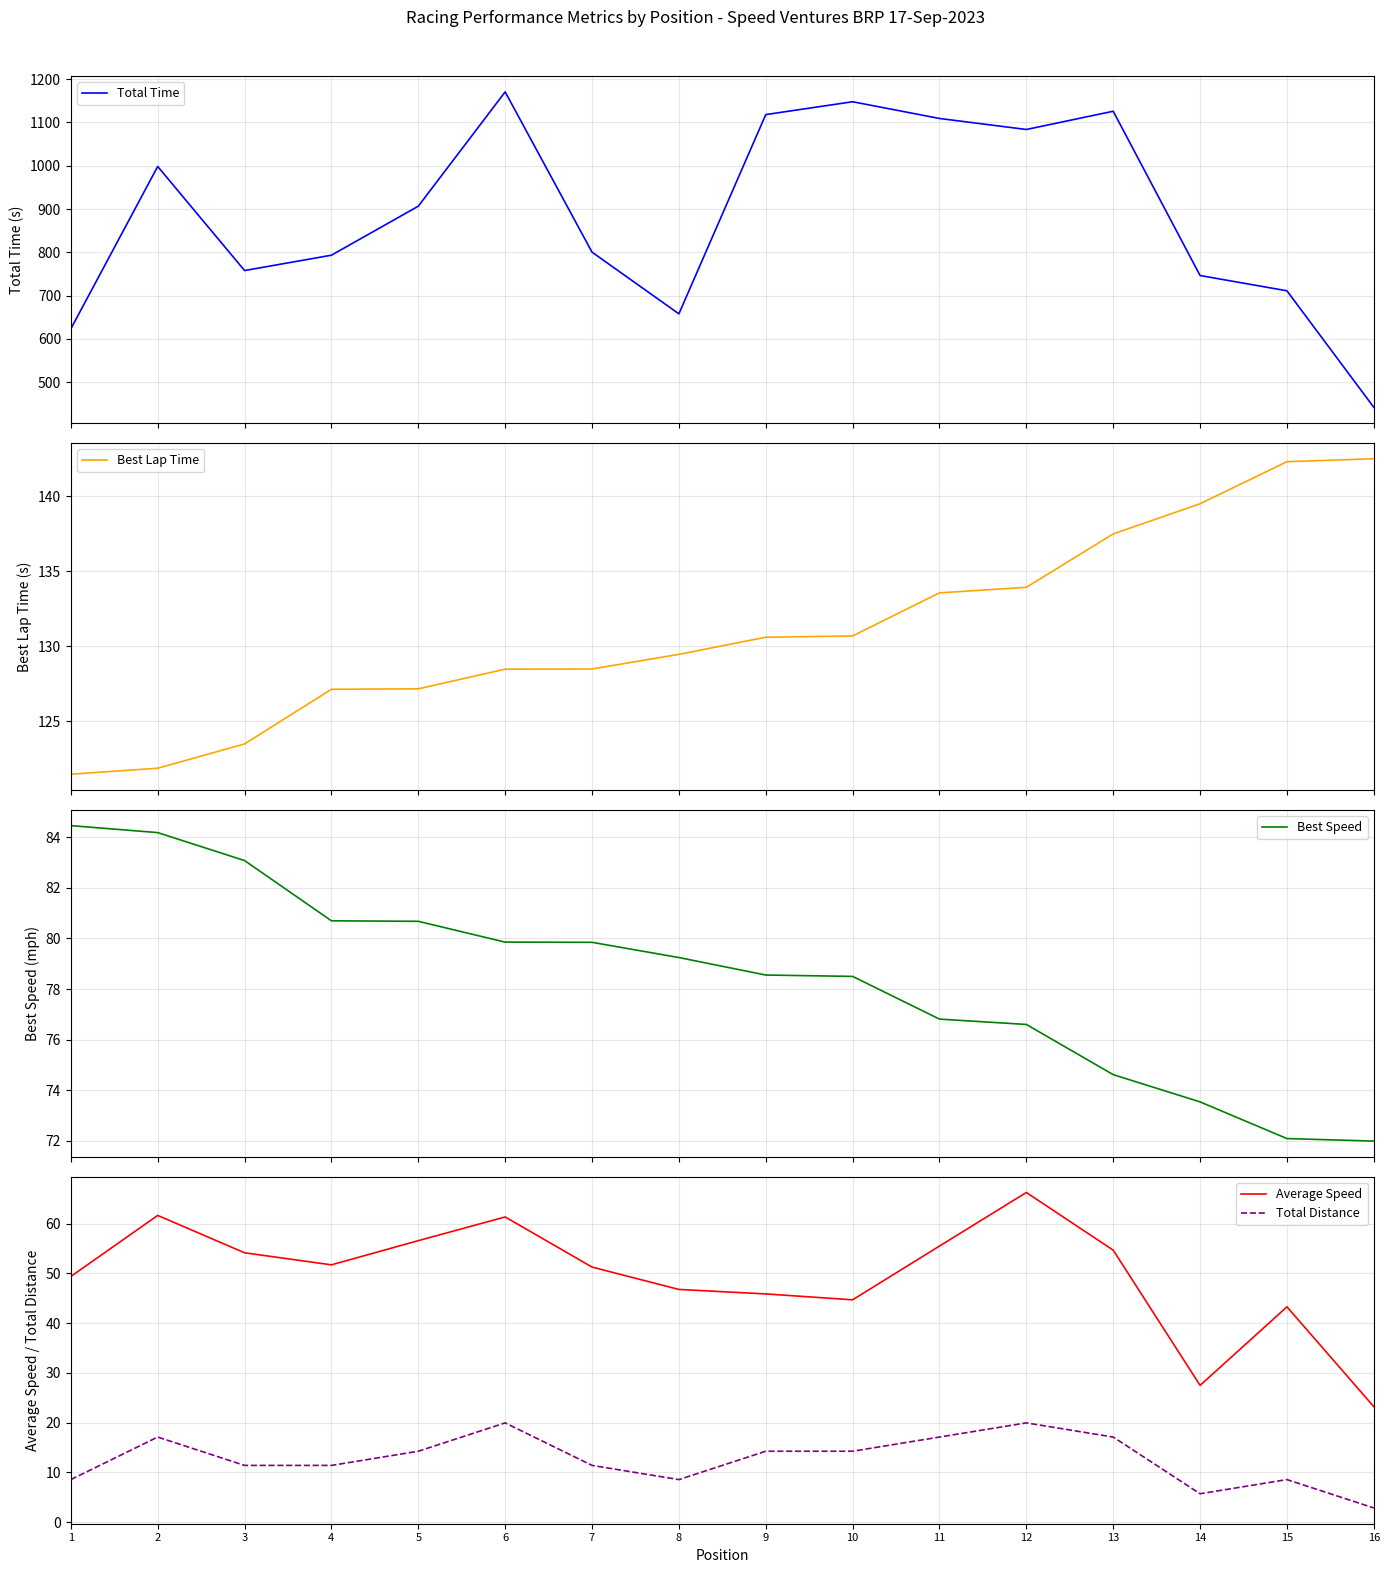

What is the average value of the Best Lap Time series?

131.1